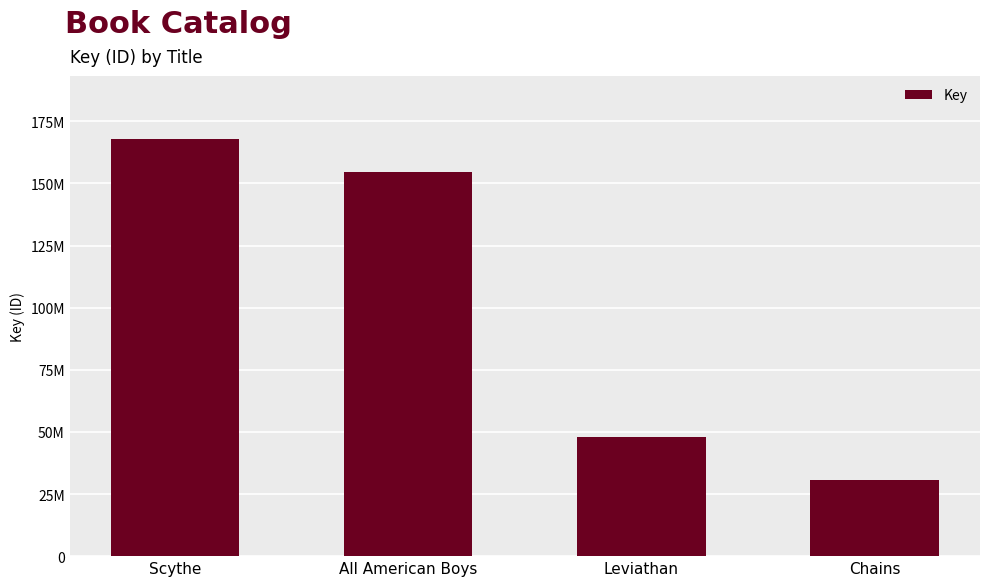

Which label corresponds to the largest value in the chart?

Scythe